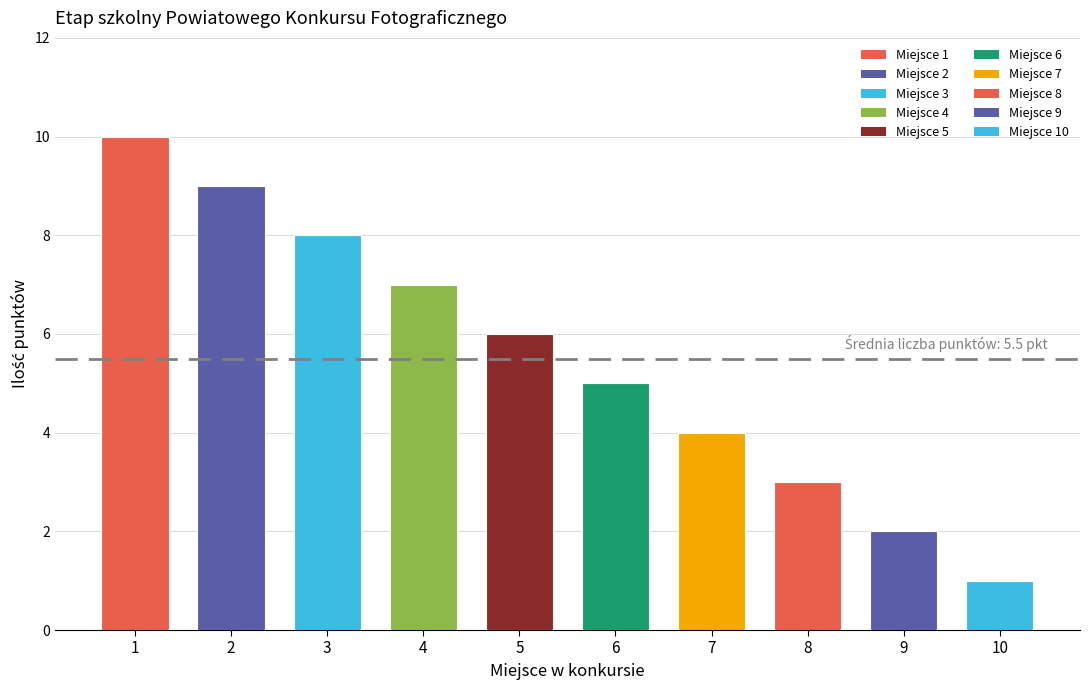

What is the sum of the values at 4 and 1?

17